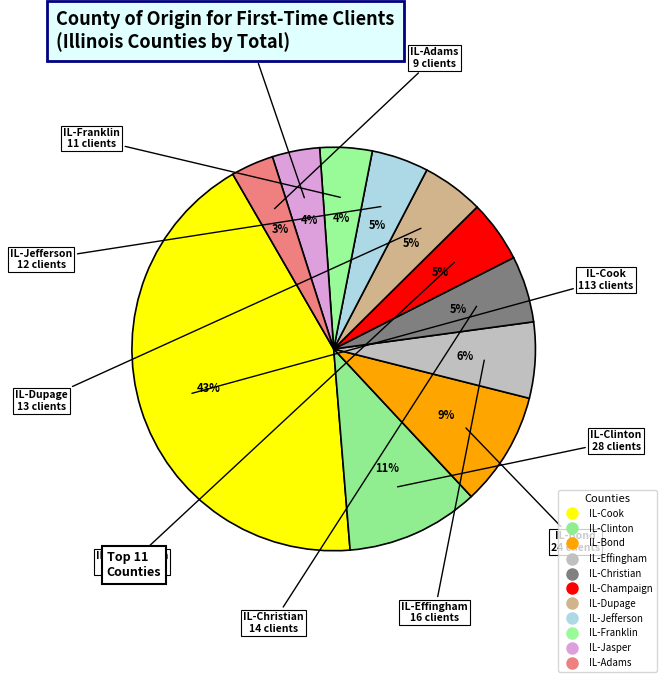

The IL-Bond slice represents 9% of the pie. True or false?

True